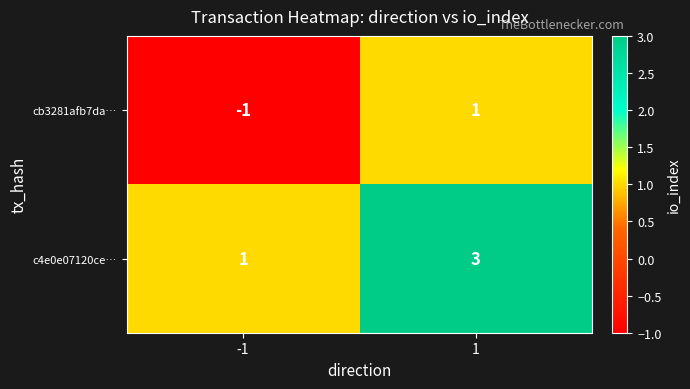

Is it true that c4e0e07120ce… equals 1 at -1?

True